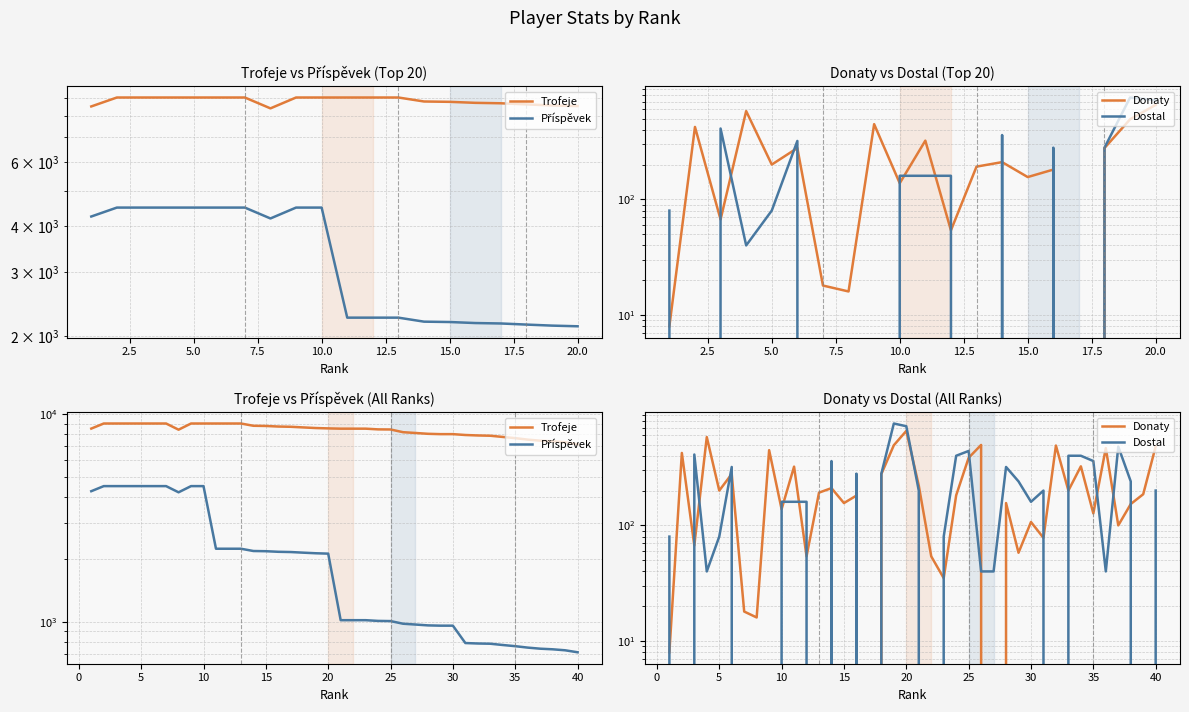

True or false: Trofeje and Donaty cross at least once.

False